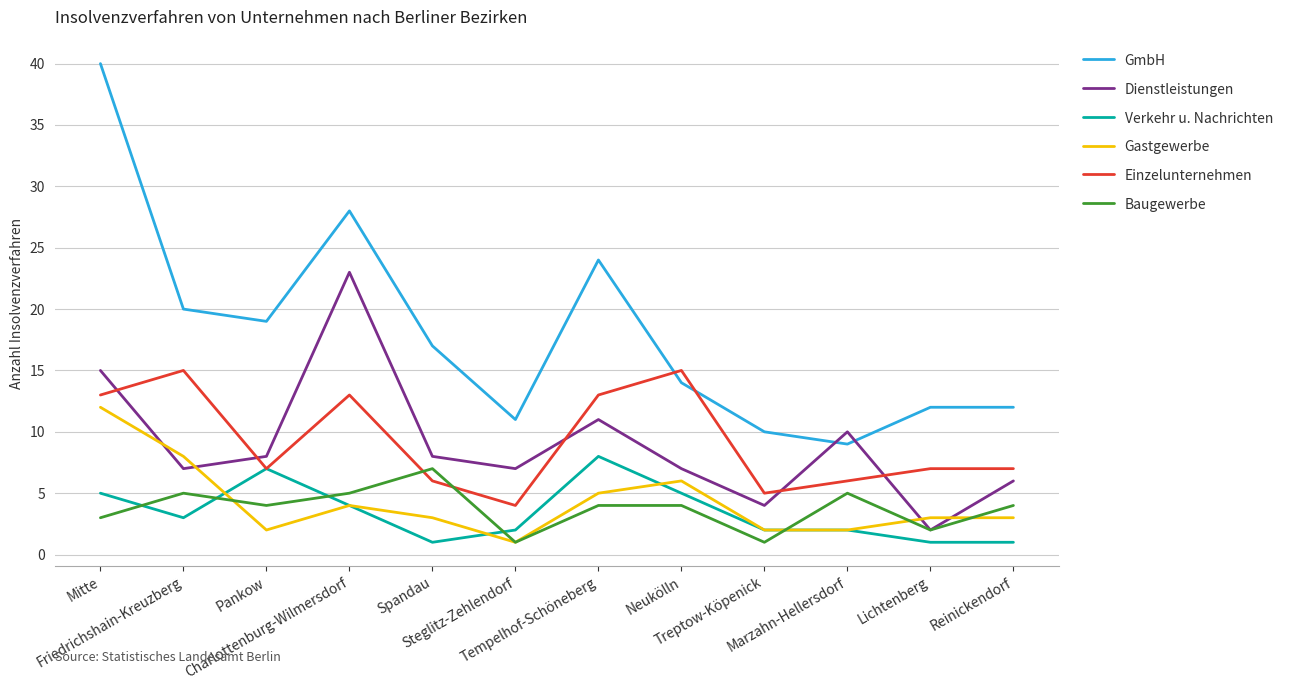

True or false: Einzelunternehmen has a value of 15 at Neukölln.

True